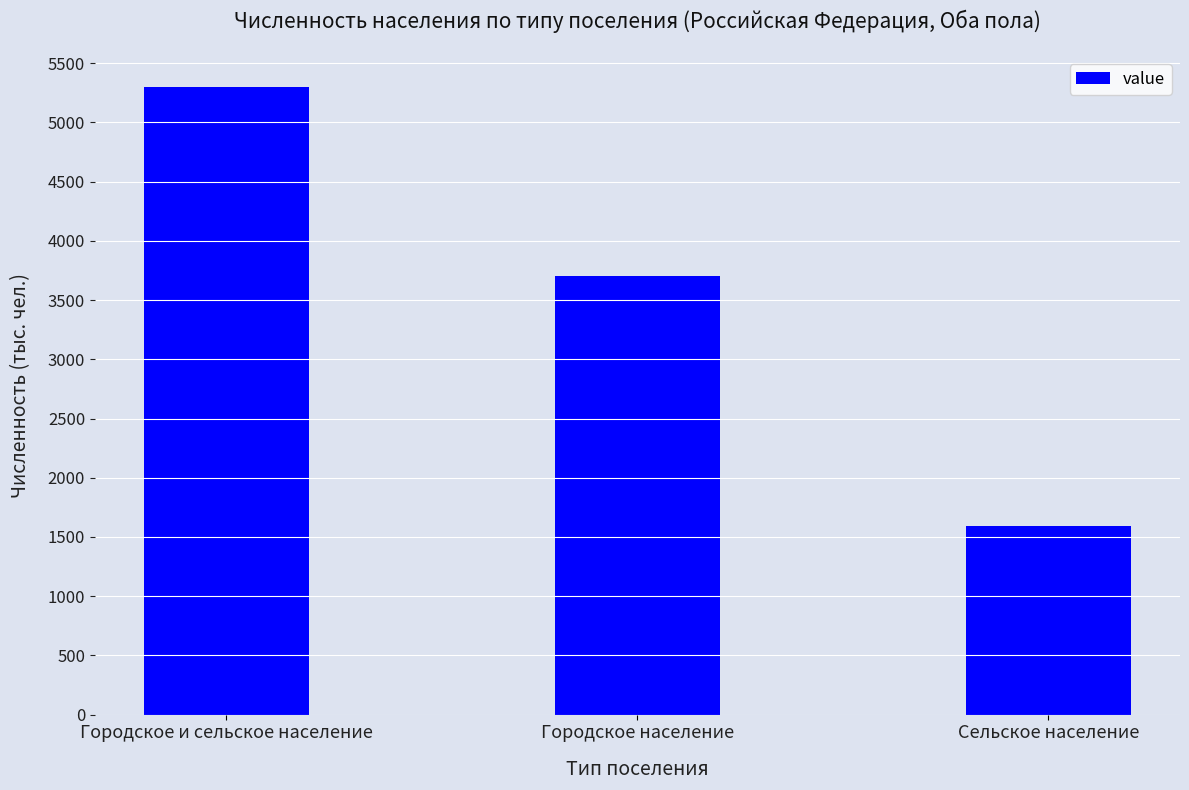

What is the average value?

3530